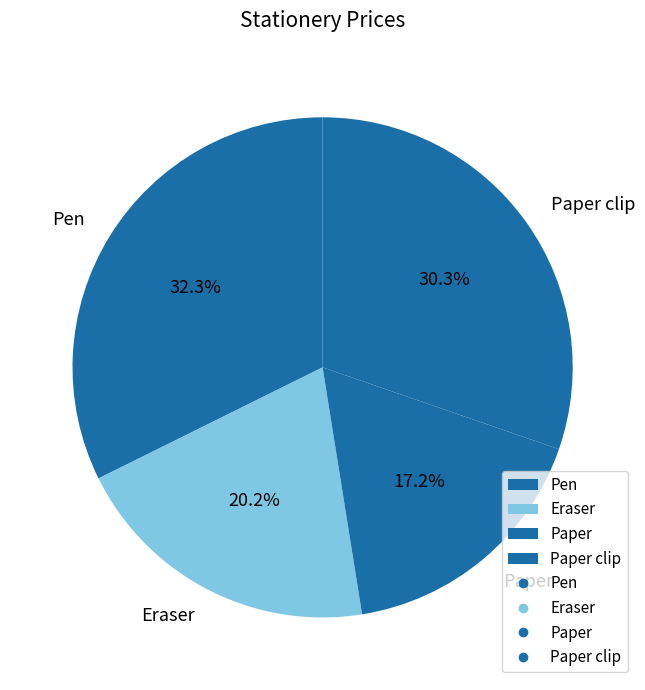

Which category has the biggest portion of the pie?

Pen